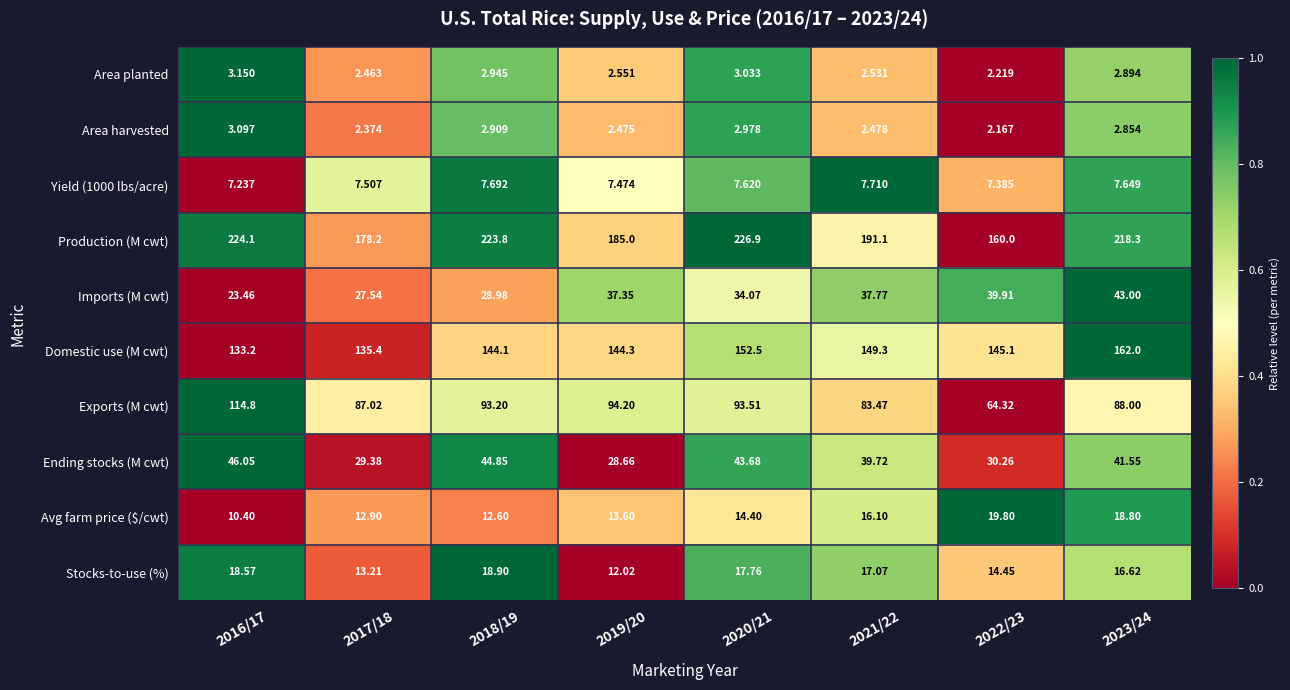

Which series has the largest range (max minus min)?

Production (M cwt)